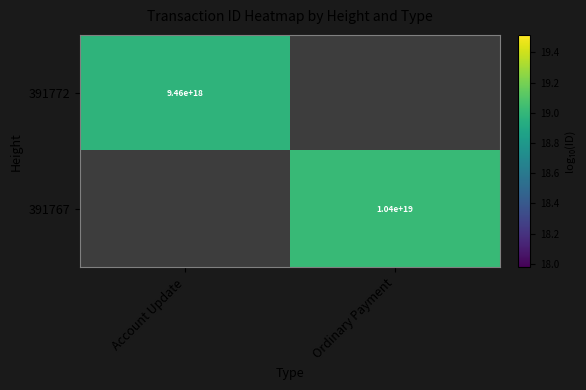

Is the value of 391767 at Account Update greater than the value of 391772 at Ordinary Payment?

No